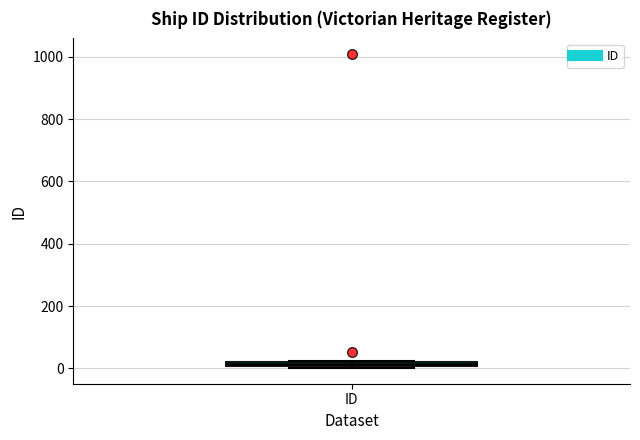

Where is the upper edge of the box for ID on the y-axis? The values are not printed on the chart, so give them approximately, as read against the axis.

20